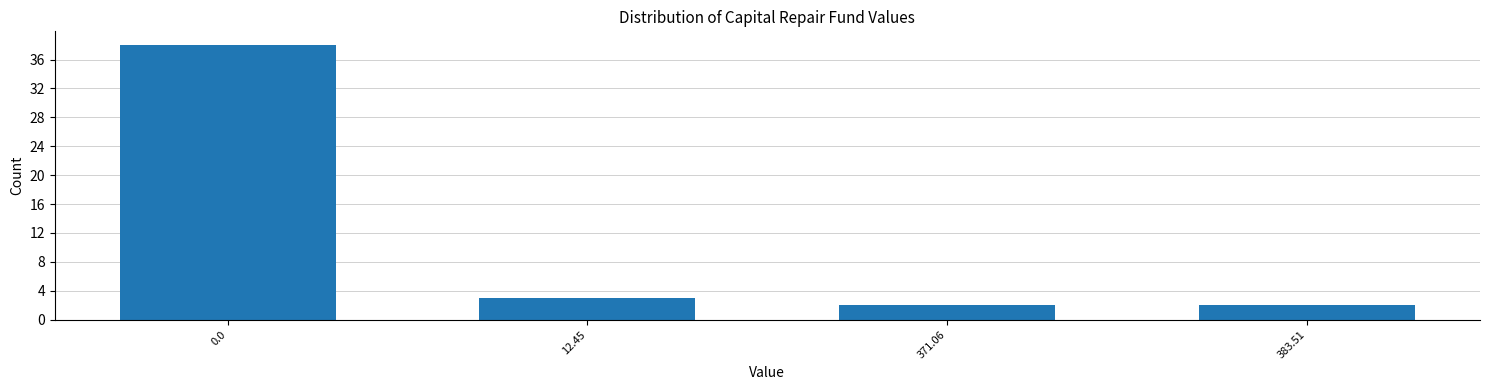

Reading left to right, transcribe all the data shown in this chart.

0.0=38	12.45=3	371.06=2	383.51=2